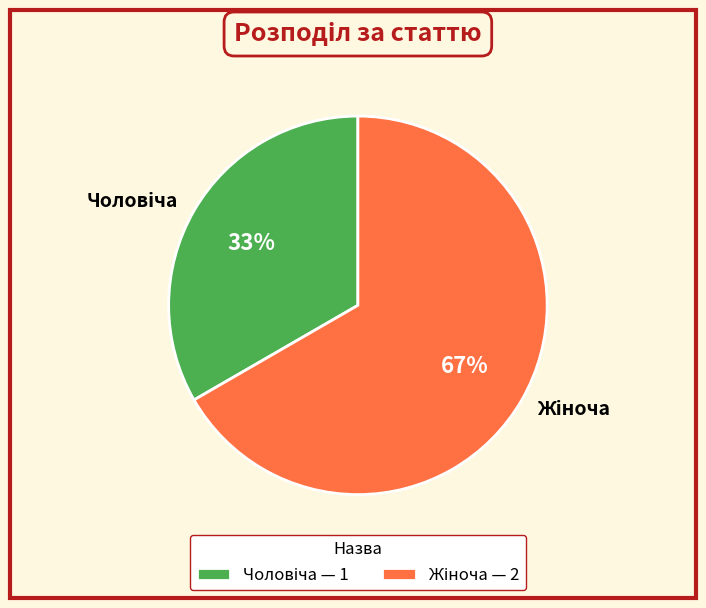

To the nearest percent, what is the average slice percentage?

50%